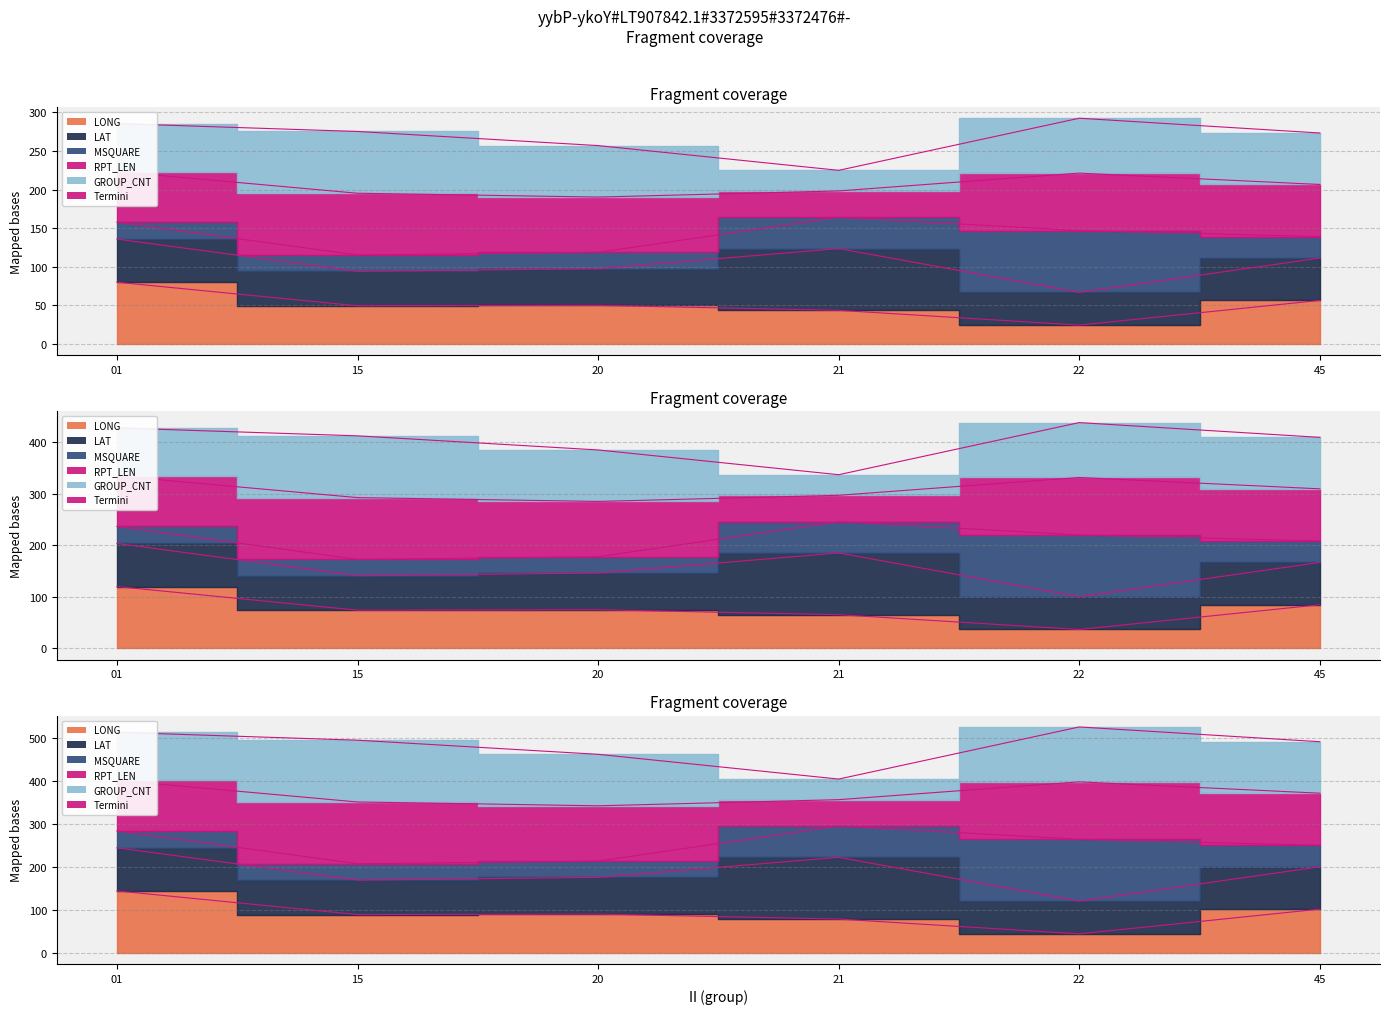

Rank the categories by value from highest to lowest.

01, 45, 20, 15, 21, 22